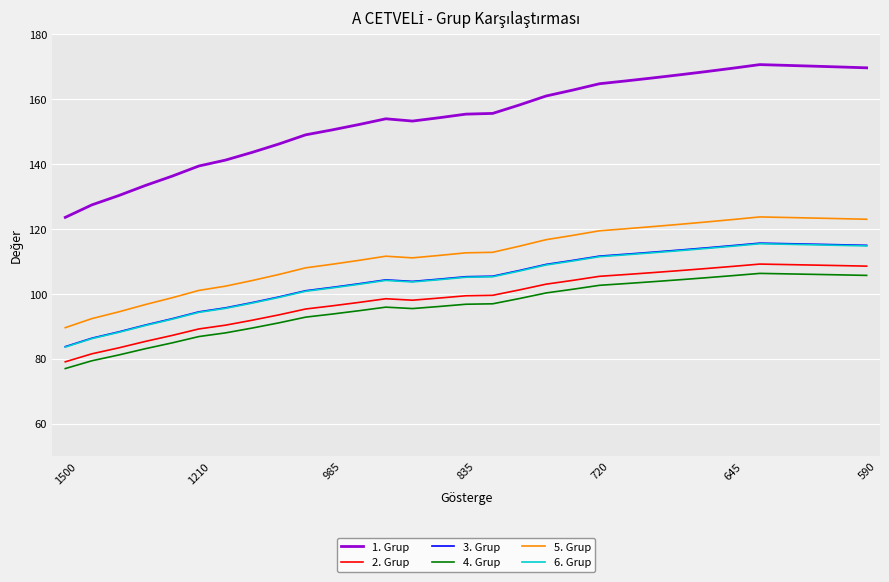

Which series has the largest total across all categories?

1. Grup